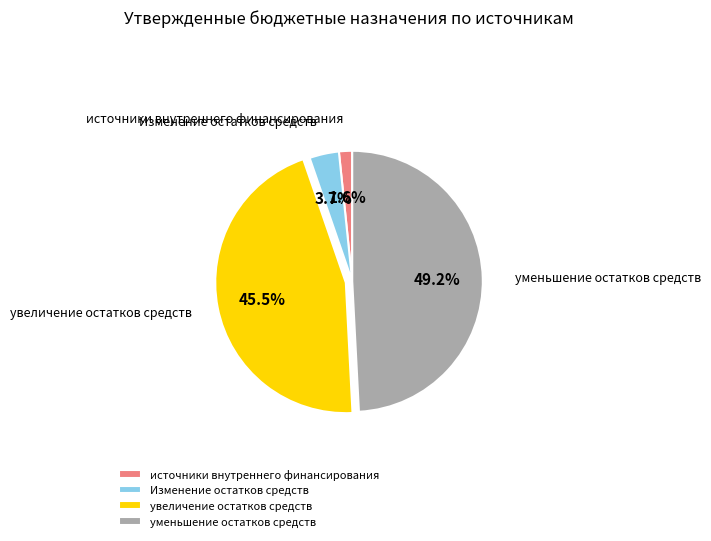

Rank the categories by value from highest to lowest.

уменьшение остатков средств, увеличение остатков средств, Изменение остатков средств, источники внутреннего финансирования